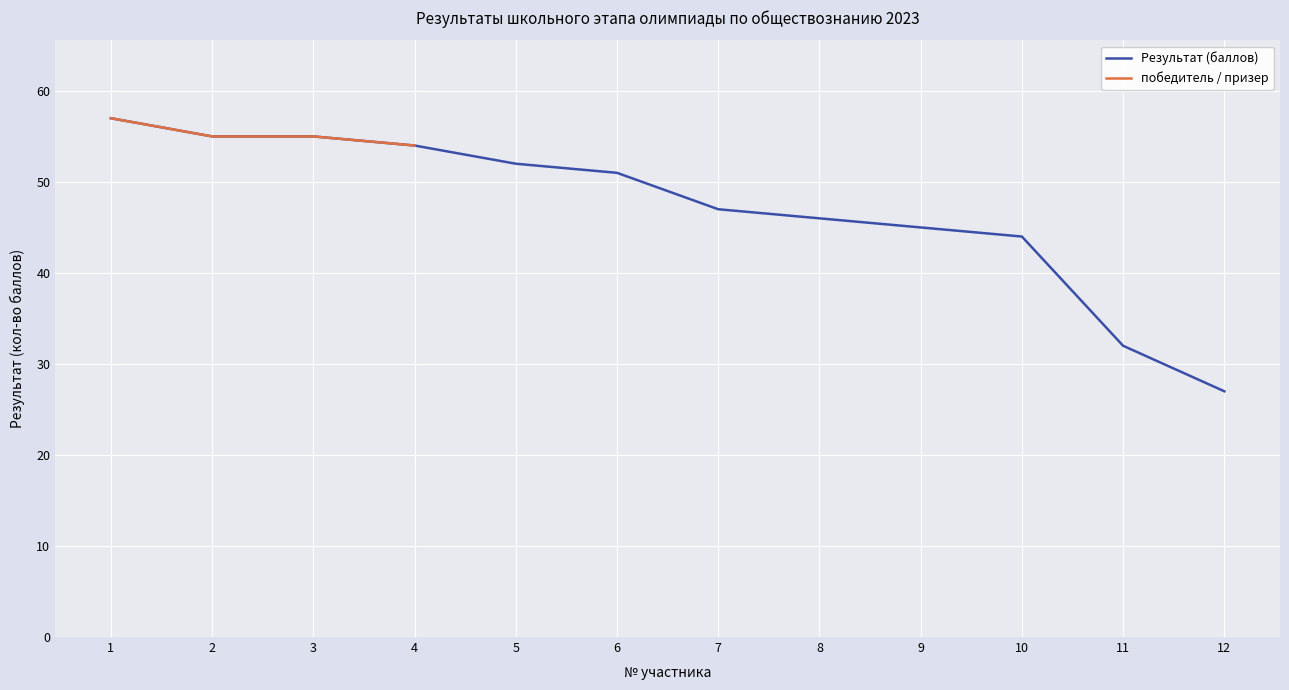

Which category has the lowest value in the Результат (баллов) series?

12